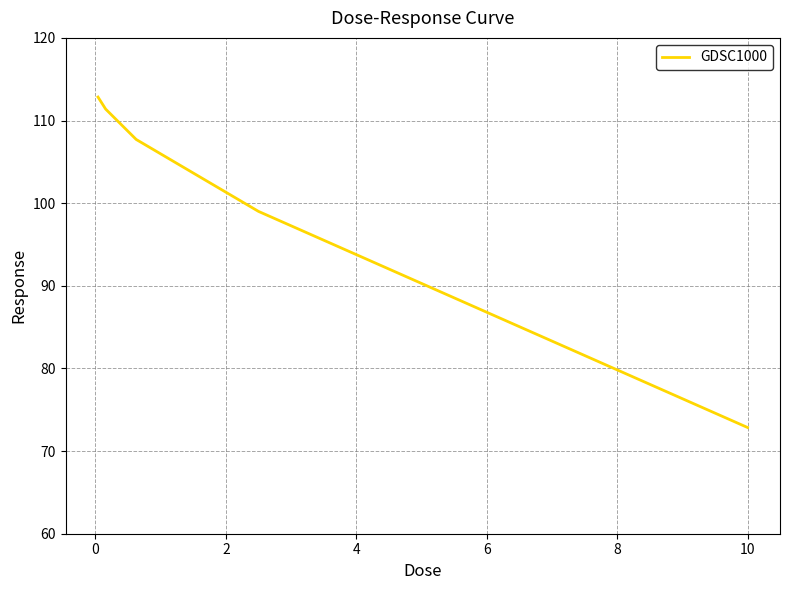

True or false: the data has more than 0 interior local peaks.

False